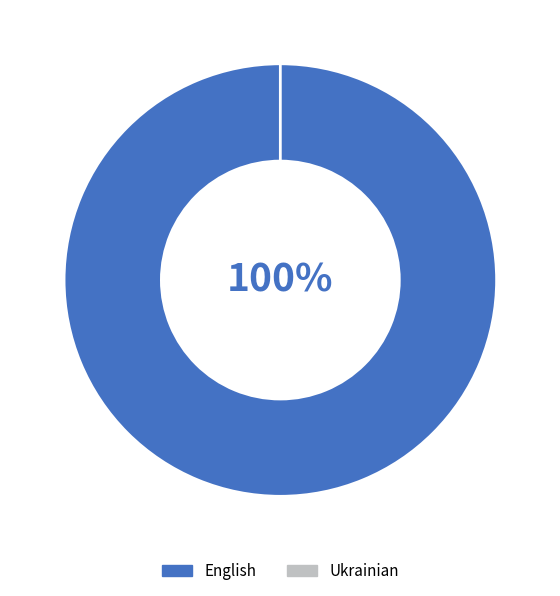

Count the number of slices in the pie.

2